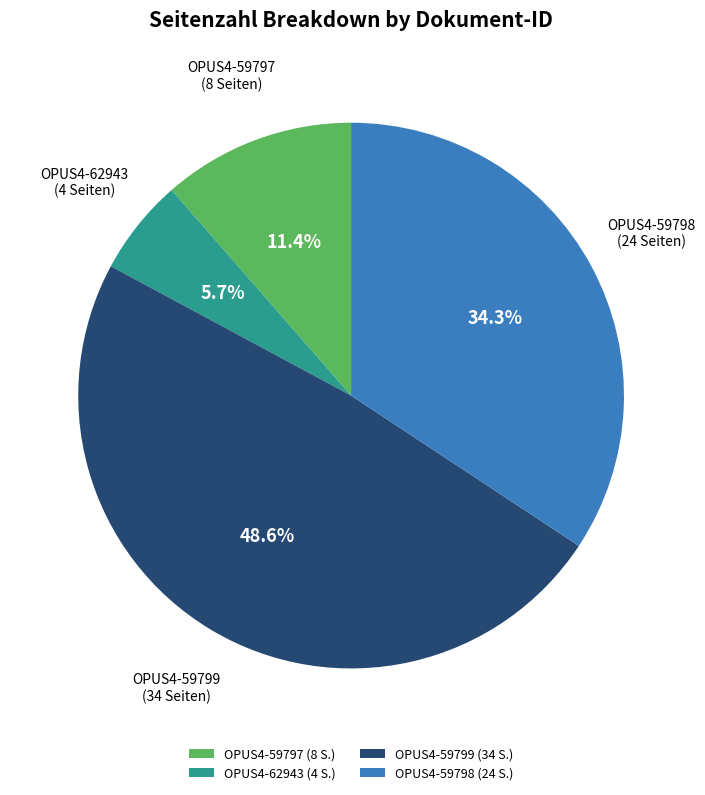

How many segments does this pie chart have?

4